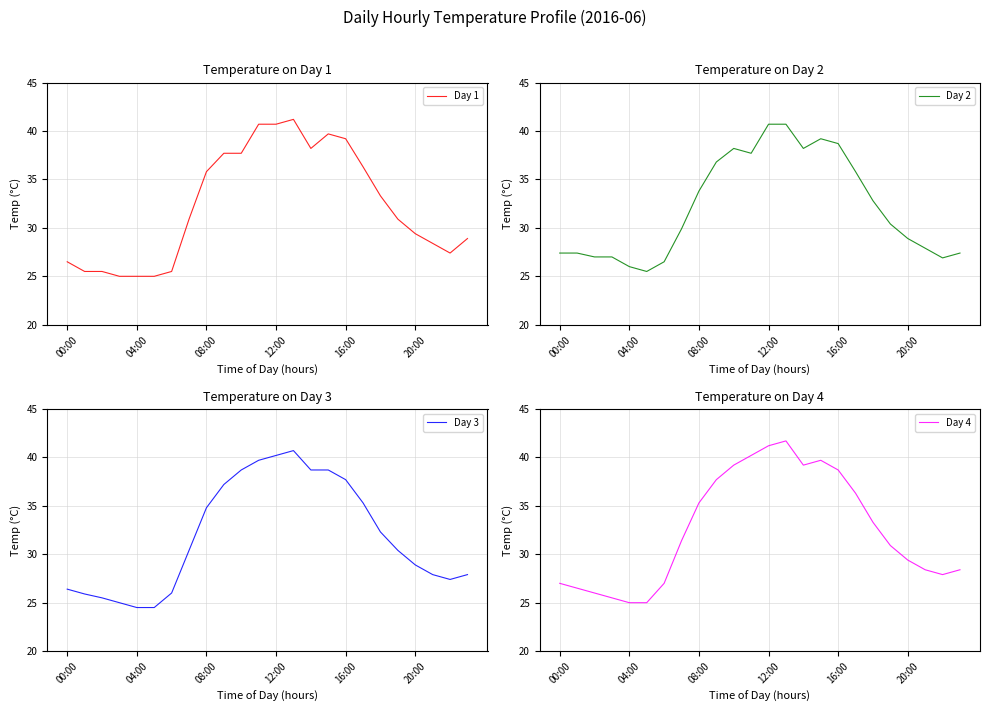

How many distinct data groups are displayed?

4